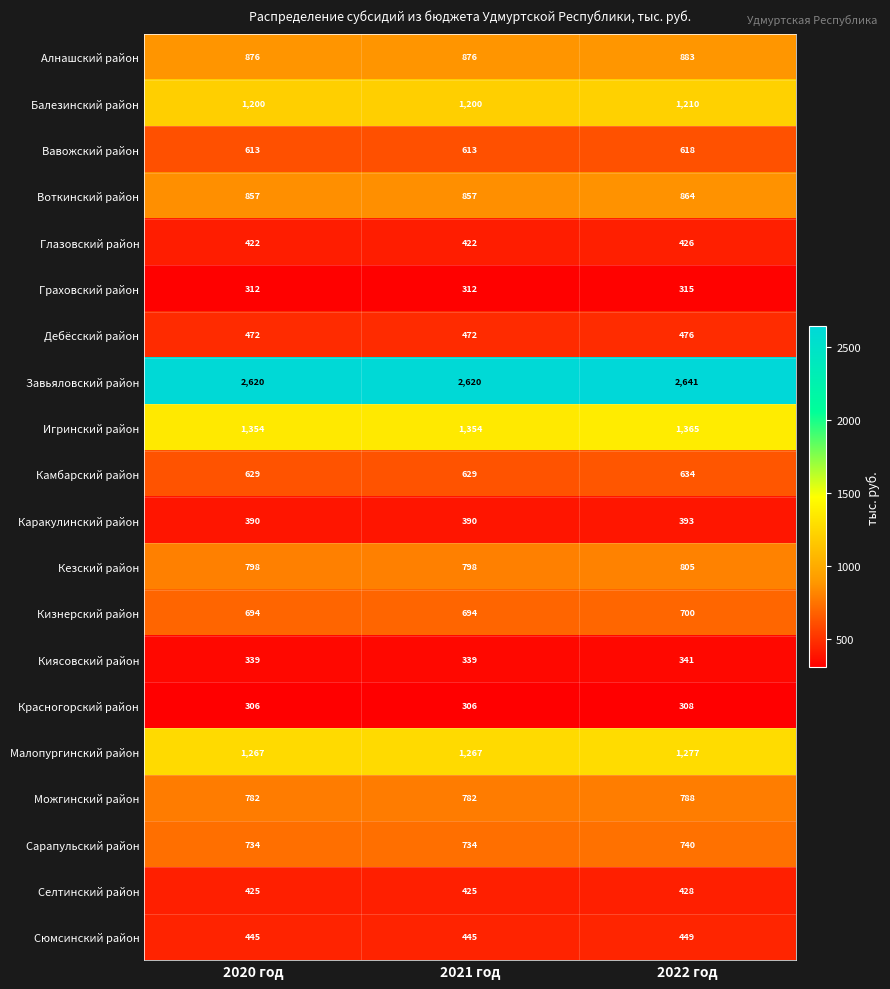

Between 2020 год and 2022 год, which series saw the biggest shift?

Завьяловский район